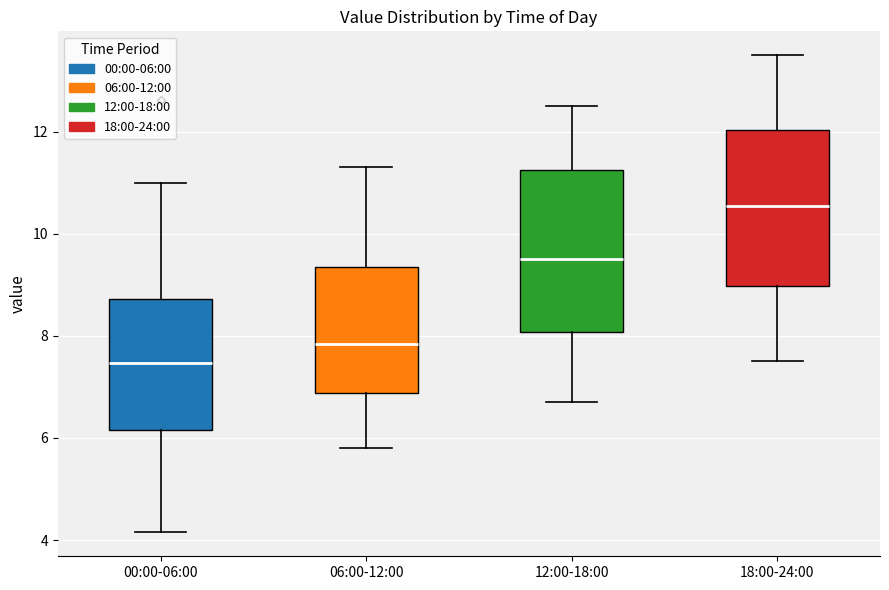

Which box has the highest median line?

18:00-24:00